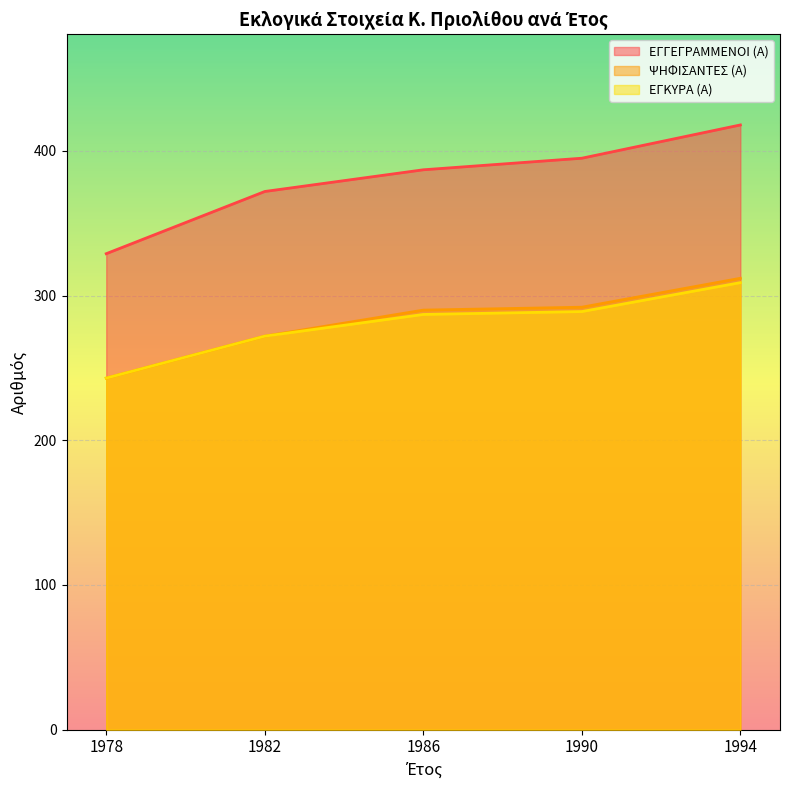

Reading left to right, list all the values displayed in this chart.

ΕΓΓΕΓΡΑΜΜΕΝΟΙ (Α): 329	372	387	395	418
ΨΗΦΙΣΑΝΤΕΣ (Α): 243	272	290	292	312
ΕΓΚΥΡΑ (Α): 243	272	287	289	309